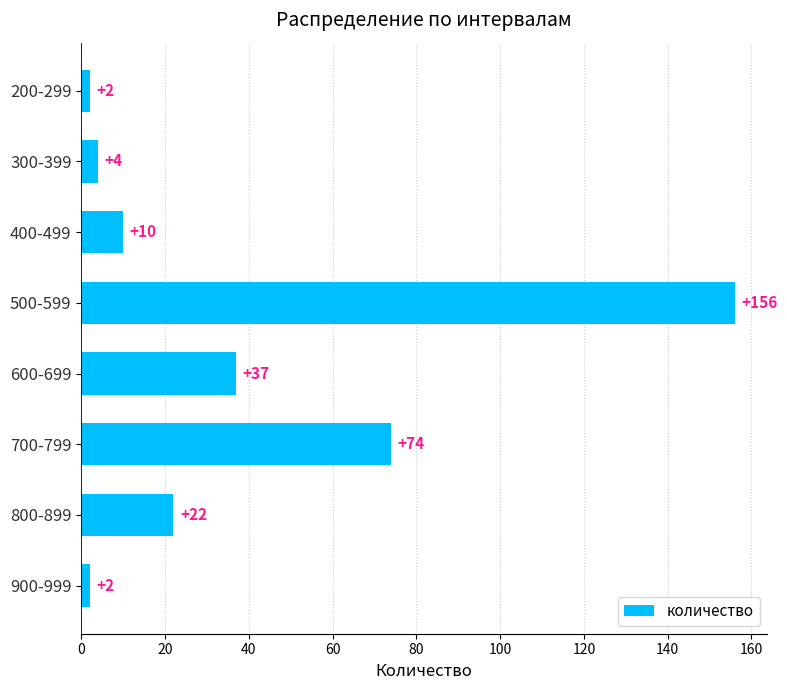

What is the minimum value shown in the chart?

2